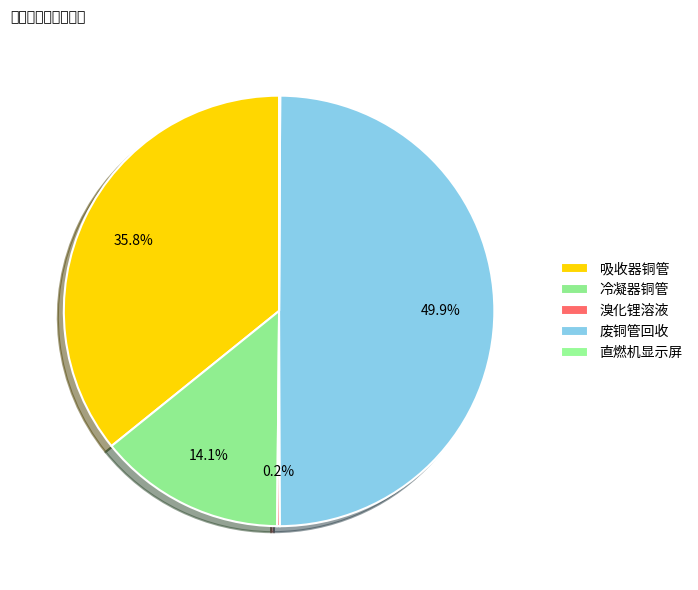

To the nearest percent, what is the difference between the 溴化锂溶液 and 废铜管回收 slice percentages?

50%